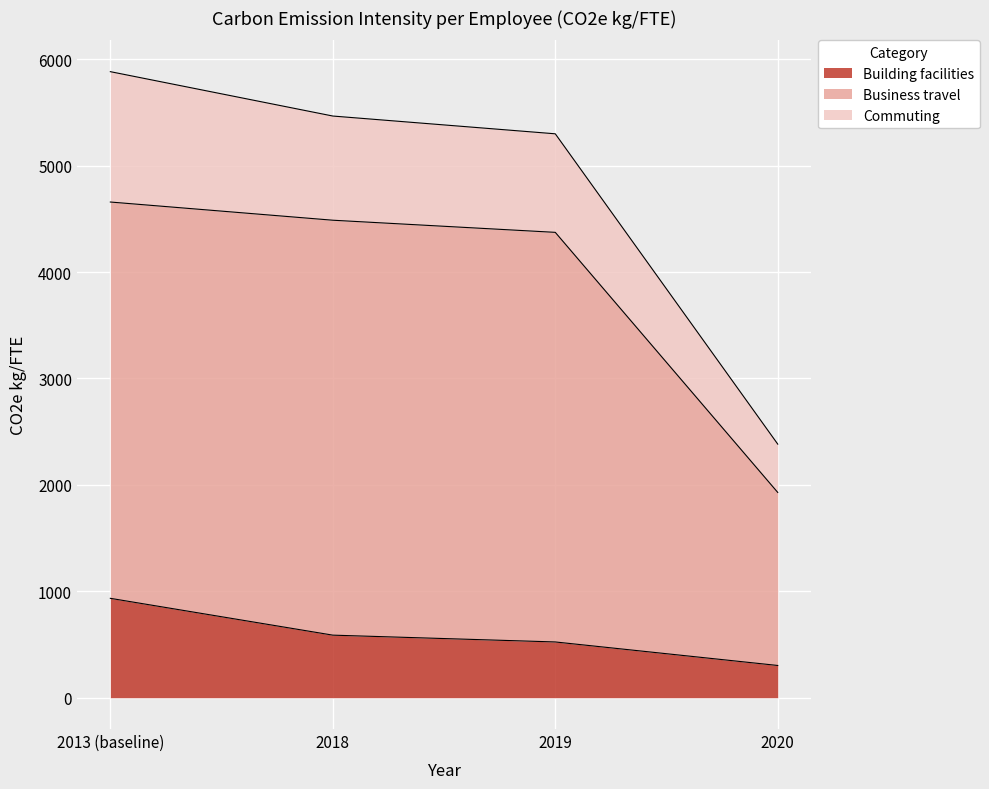

True or false: Business travel and Building facilities cross at least once.

False